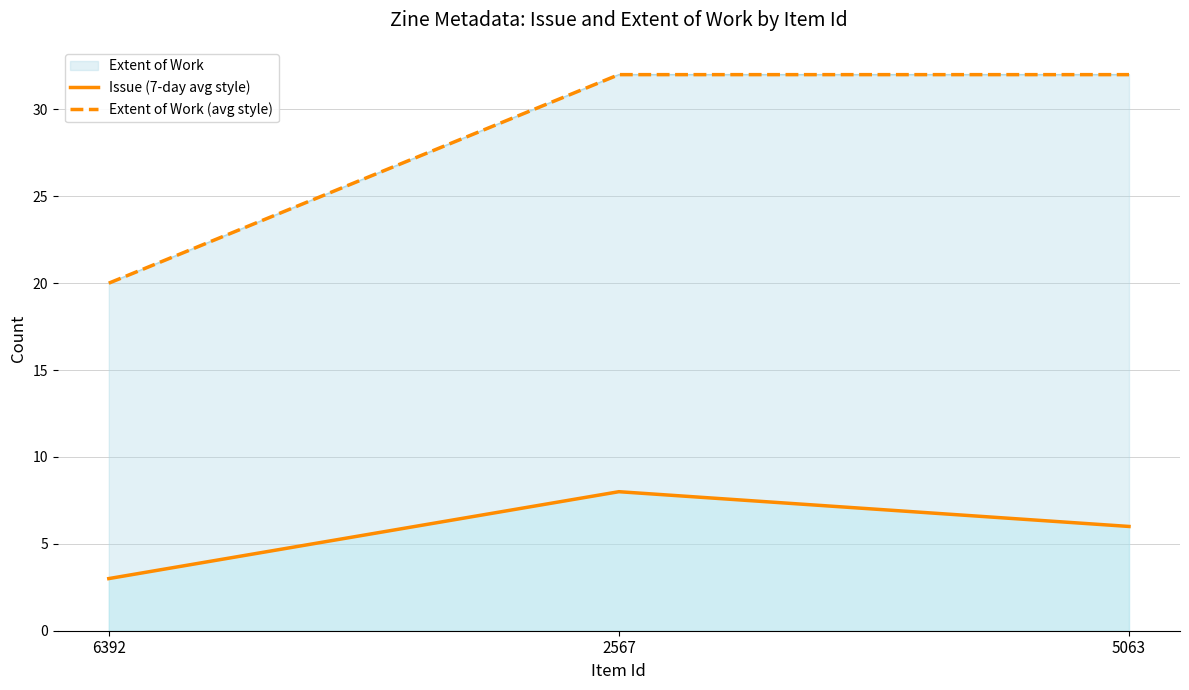

Which category has the highest value across all series?

2567